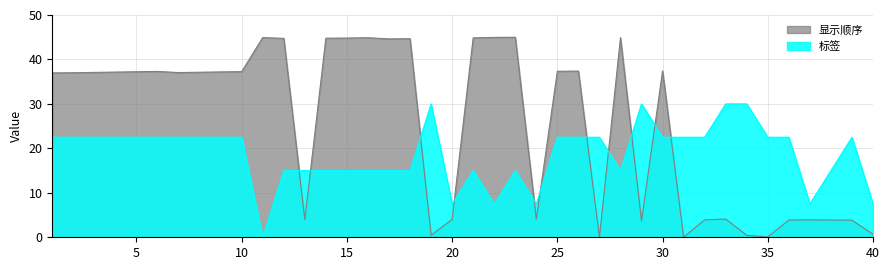

Between 18 and 21, which is larger?

21